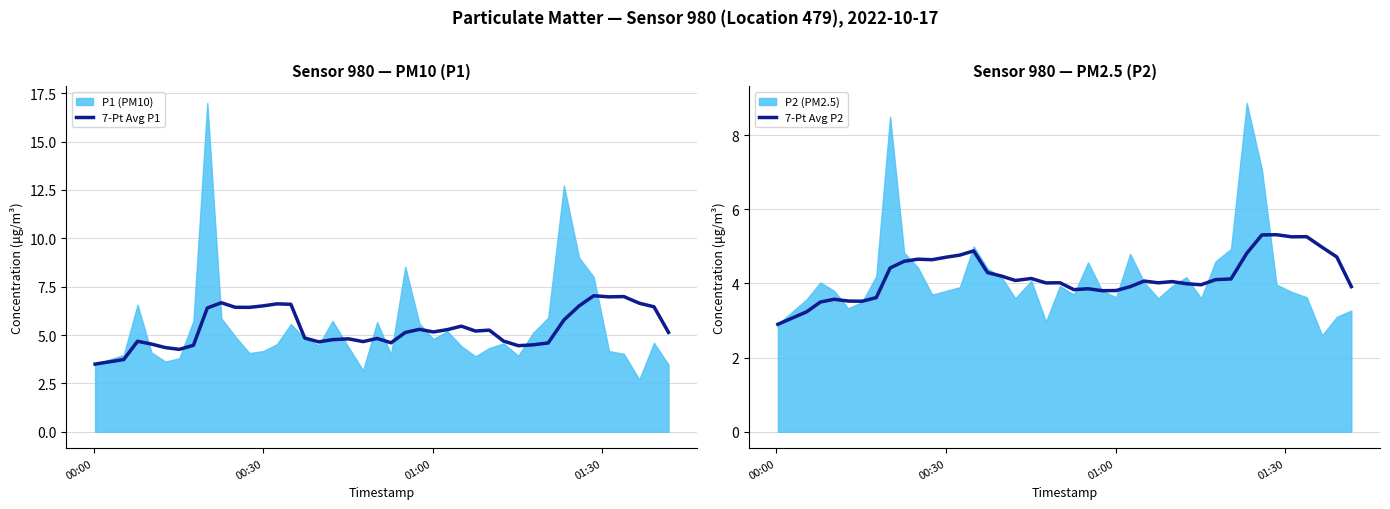

What is the maximum value for 7-Pt Avg P1?

7.0